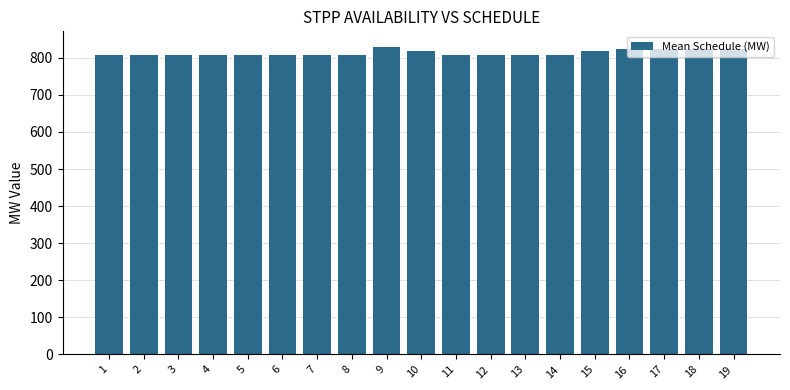

What is the average value?

813.6